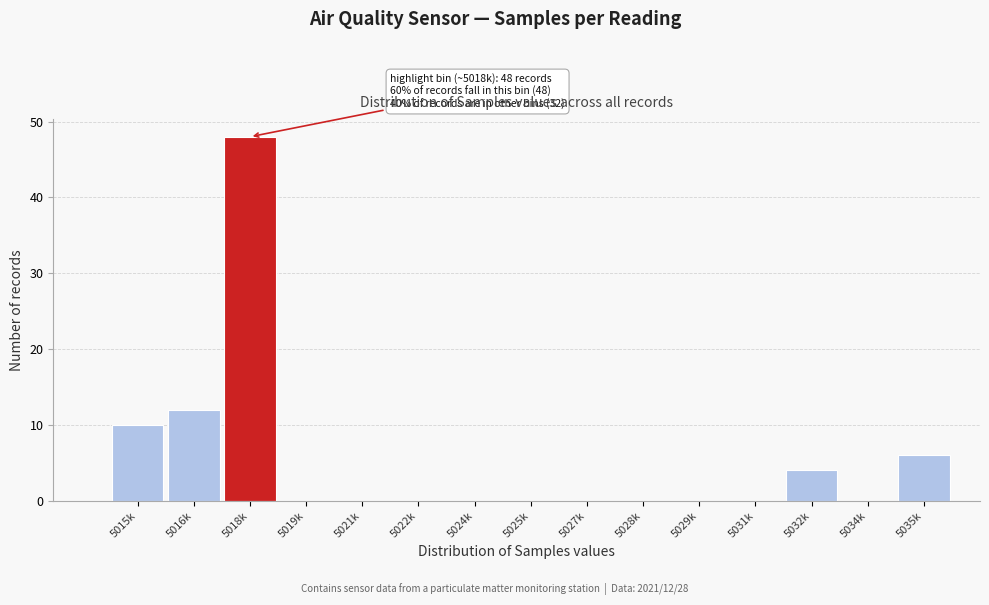

Reading left to right, what are all the values shown in this chart?

5015k=10	5016k=12	5018k=48	5019k=0	5021k=0	5022k=0	5024k=0	5025k=0	5027k=0	5028k=0	5029k=0	5031k=0	5032k=4	5034k=0	5035k=6